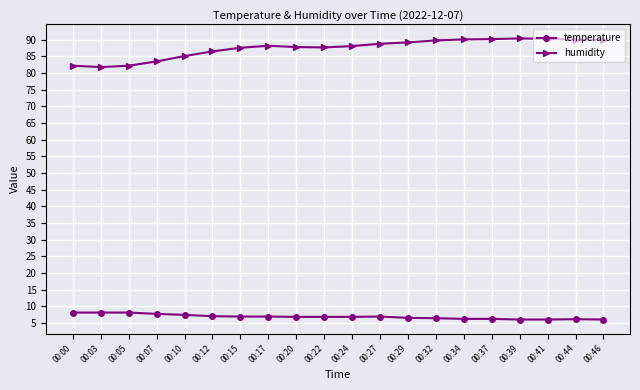

What is the value of the humidity point at the 16th from the left?

90.2